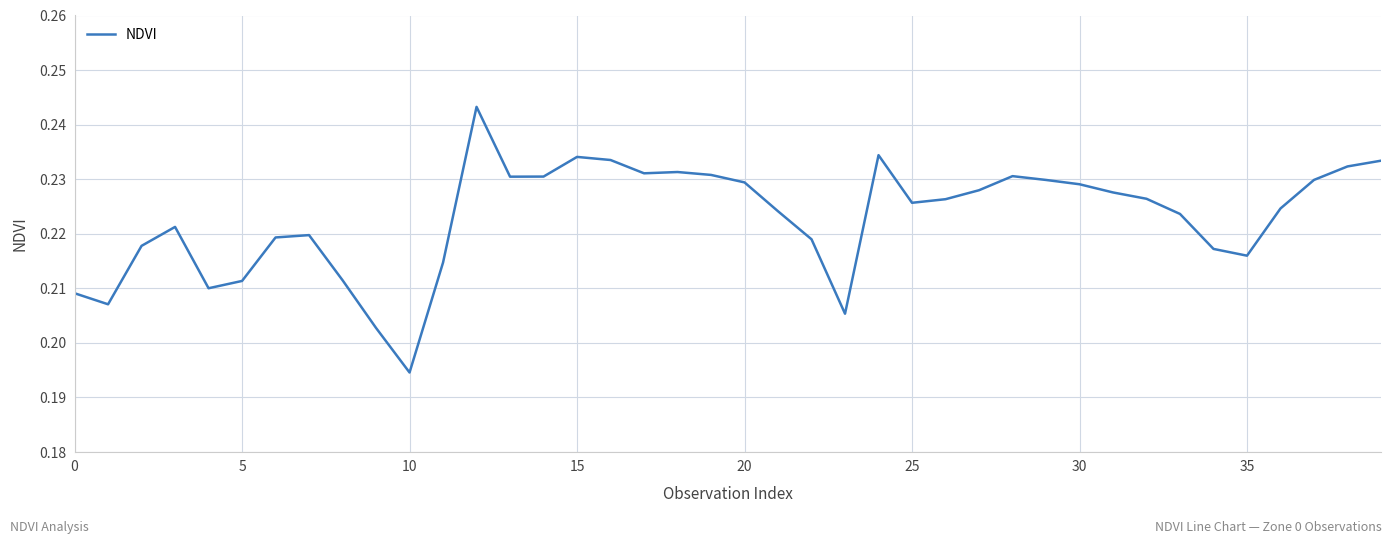

Does the chart have visible grid lines?

Yes